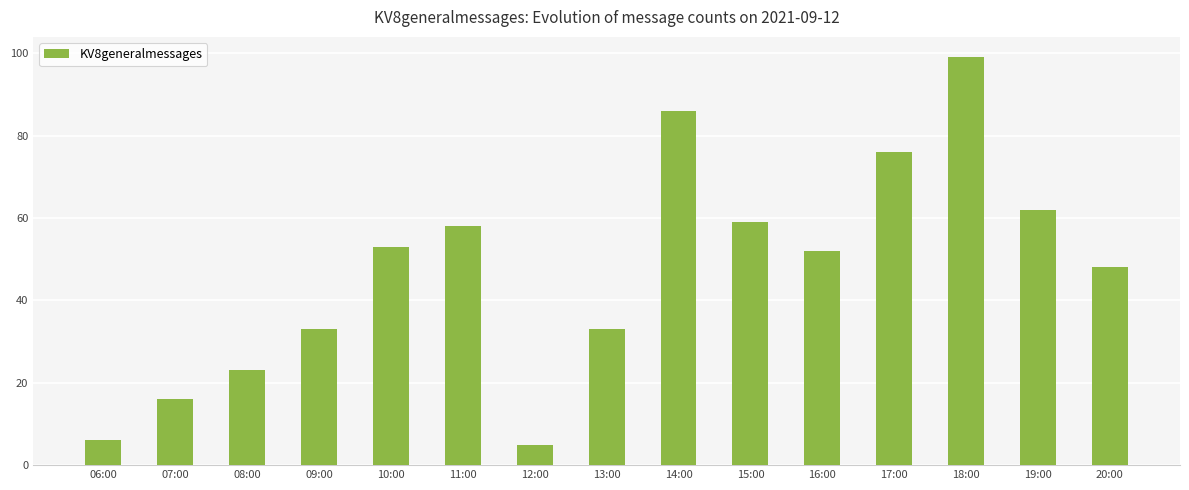

Does the chart contain stacked bars?

No